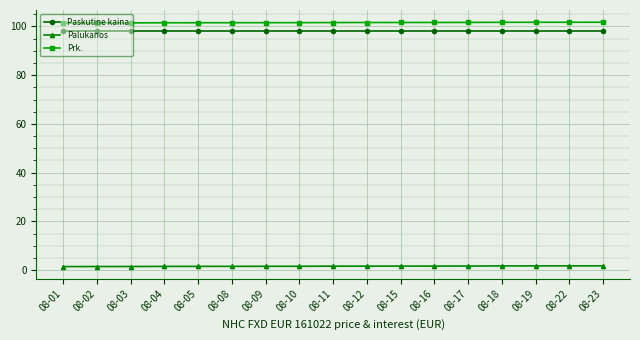

List the series in order of their peak value, lowest first.

Palukanos, Paskutine kaina, Prk.